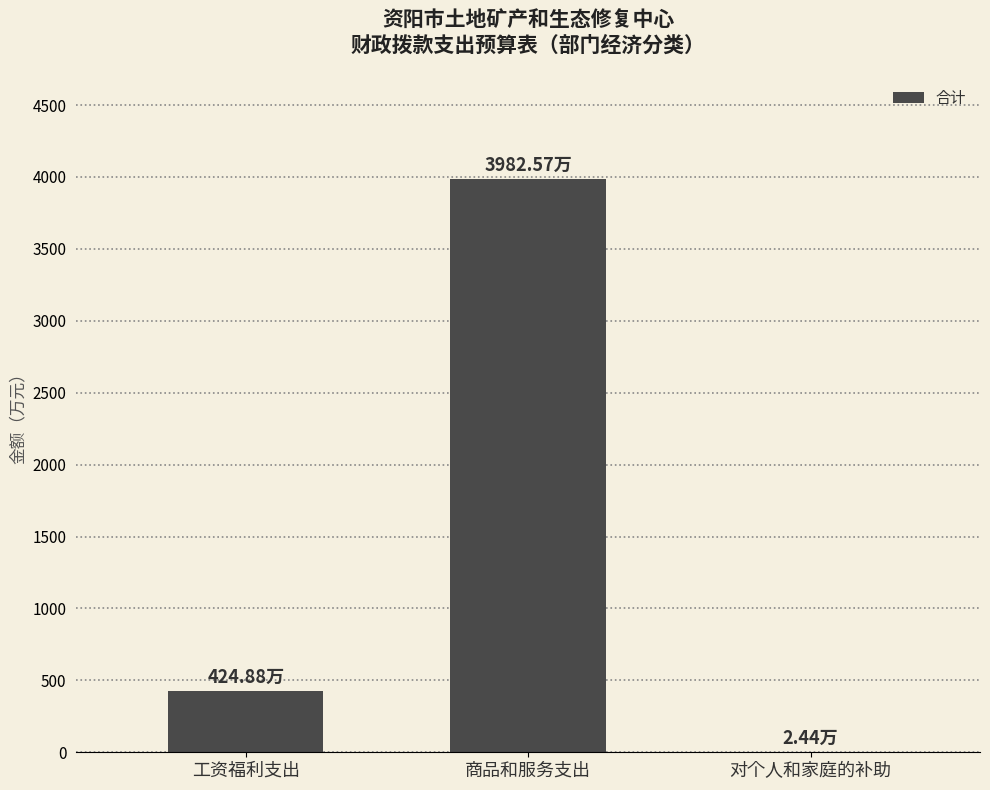

Reading right to left, extract all data points from this chart.

对个人和家庭的补助=2.4	商品和服务支出=3982.6	工资福利支出=424.9